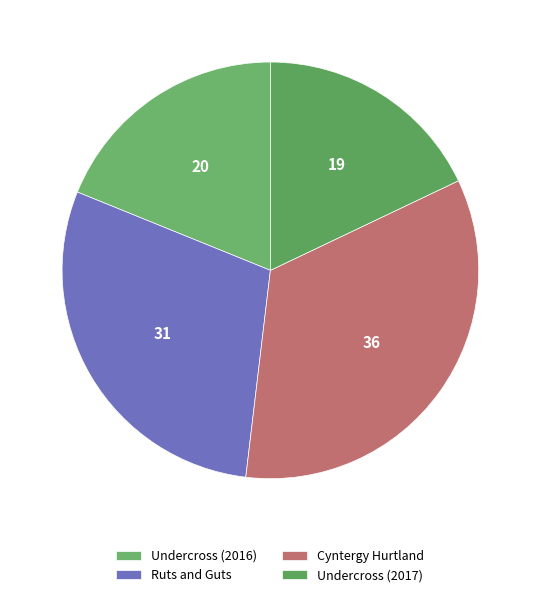

Count the number of slices in the pie.

4